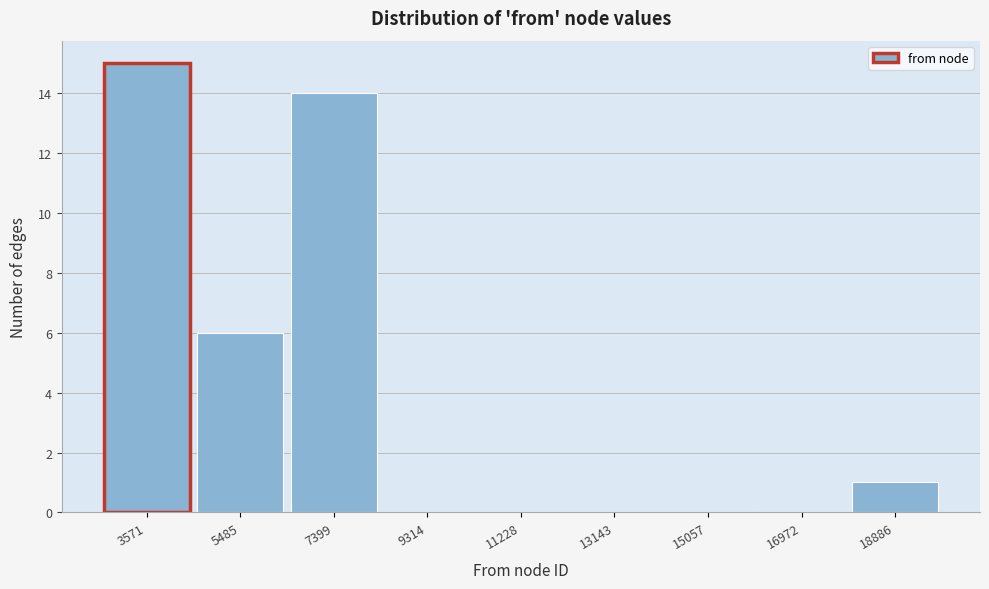

Reading left to right, list all the values displayed in this chart.

3571=15	5485=6	7399=14	9314=0	11228=0	13143=0	15057=0	16972=0	18886=1